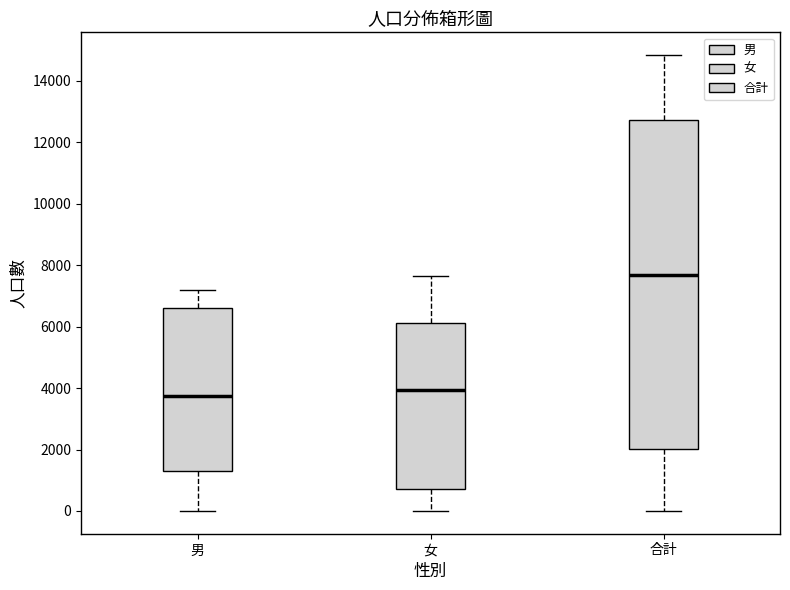

Reading left to right, transcribe this box plot: for each box, give where its median line is, the range the box spans, and where its two whiskers end, as read against the y-axis. The values are not printed on the chart, so give them approximately, as read against the axis.

男: median 3800, box 1400 to 6600, whiskers 0 to 7200
女: median 4000, box 800 to 6200, whiskers 0 to 7600
合計: median 7600, box 2000 to 12800, whiskers 0 to 14800